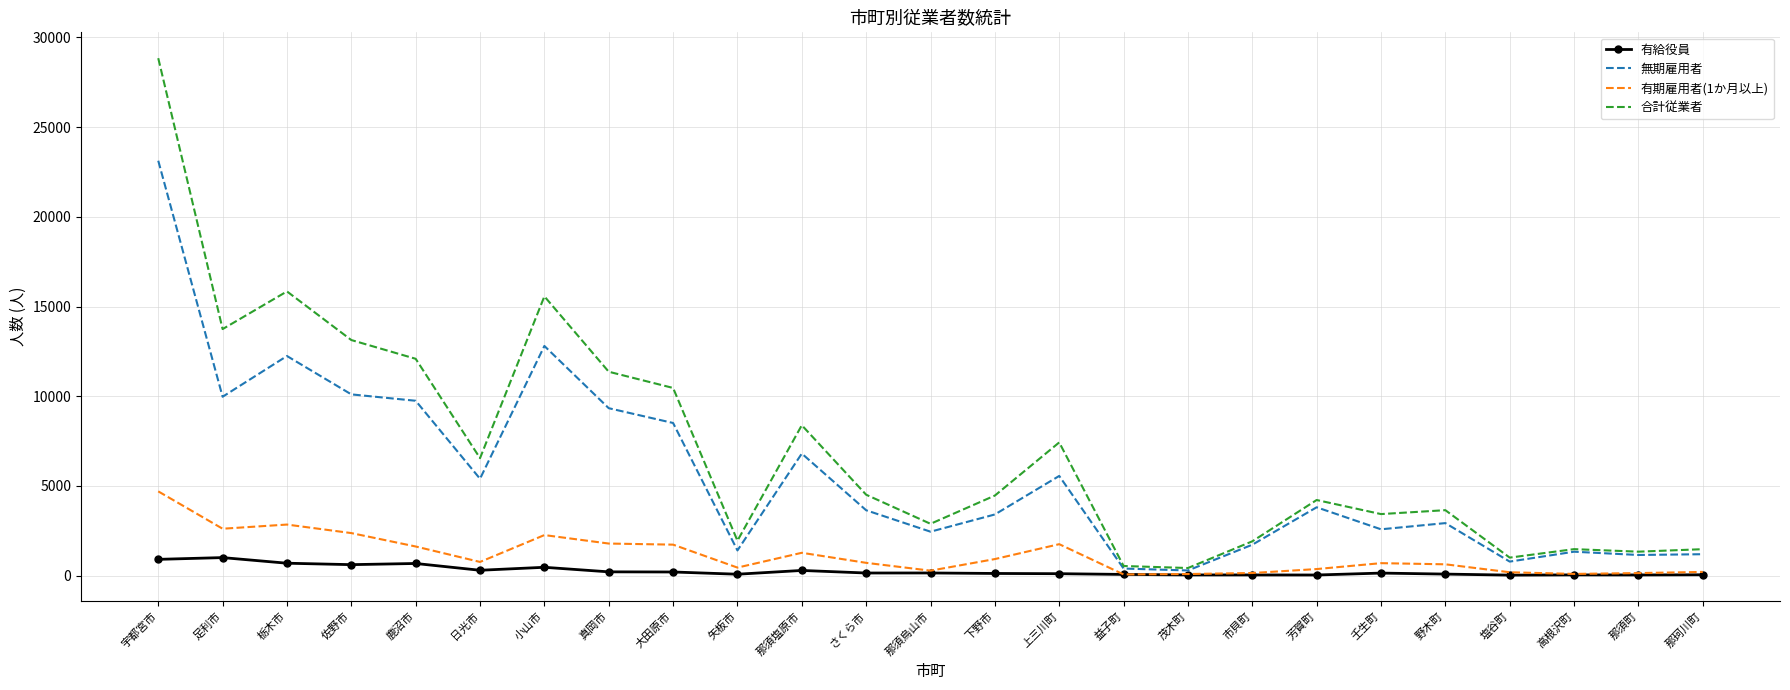

Which series has the largest total across all categories?

合計従業者